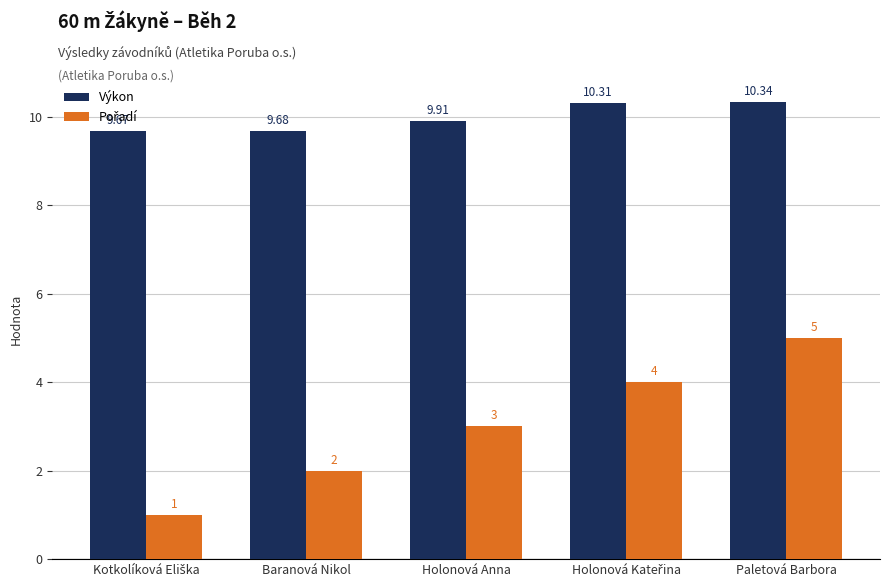

Which category has the highest value across all series?

Paletová Barbora